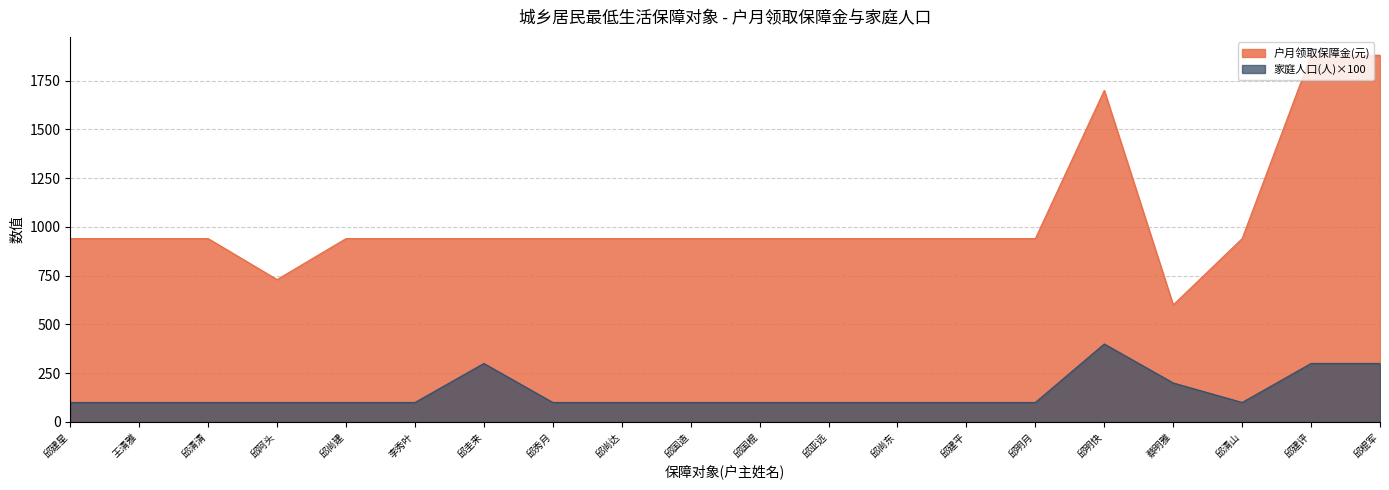

Does the chart have visible grid lines?

Yes